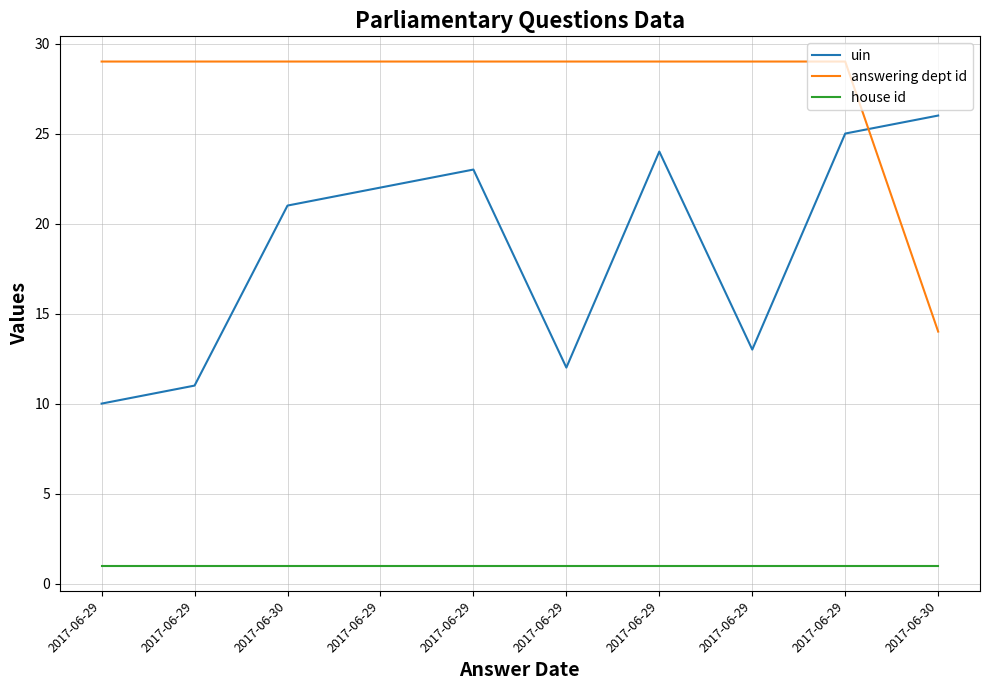

Reading left to right, what are all the values shown in this chart?

uin: 2017-06-29=10	2017-06-29=11	2017-06-30=21	2017-06-29=22	2017-06-29=23	2017-06-29=12	2017-06-29=24	2017-06-29=13	2017-06-29=25	2017-06-30=26
answering dept id: 2017-06-29=29	2017-06-29=29	2017-06-30=29	2017-06-29=29	2017-06-29=29	2017-06-29=29	2017-06-29=29	2017-06-29=29	2017-06-29=29	2017-06-30=14
house id: 2017-06-29=1	2017-06-29=1	2017-06-30=1	2017-06-29=1	2017-06-29=1	2017-06-29=1	2017-06-29=1	2017-06-29=1	2017-06-29=1	2017-06-30=1